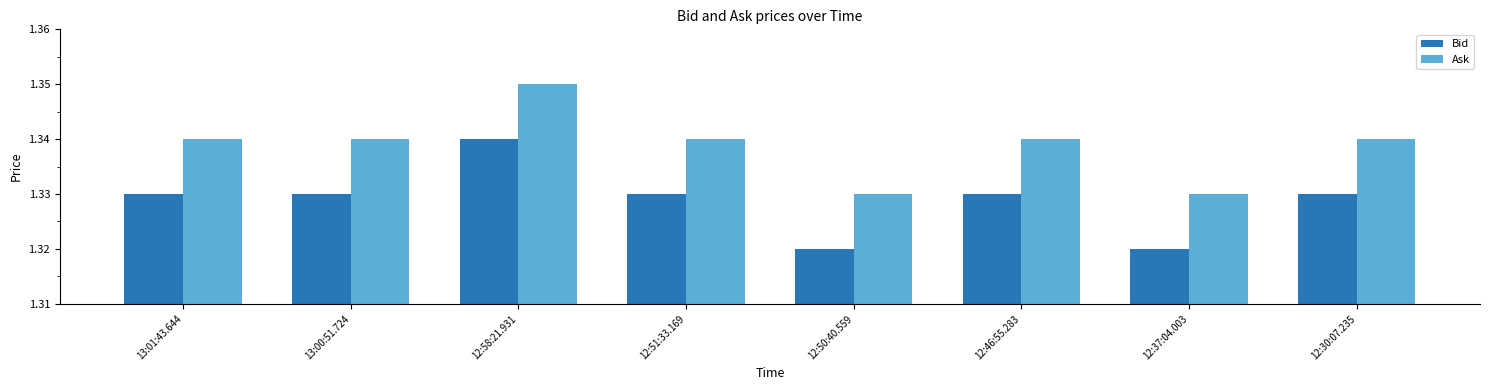

What is the label of the 8th bar from the right?

13:01:43.644